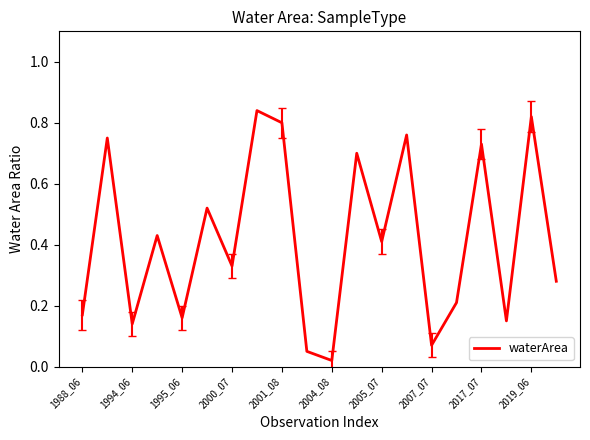

True or false: there are more than 0 points higher than both neighbors.

True